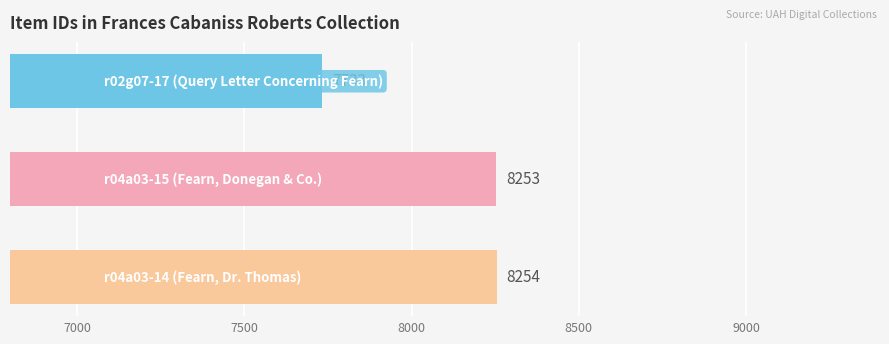

What is the value of the 1st bar from the top?

7733